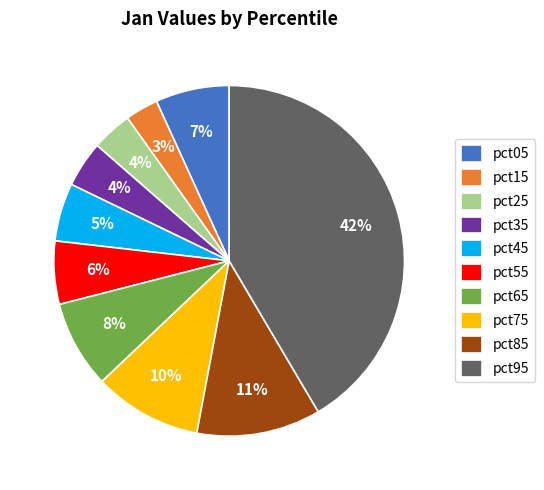

Is it true that pct15 is 3% of the pie?

True